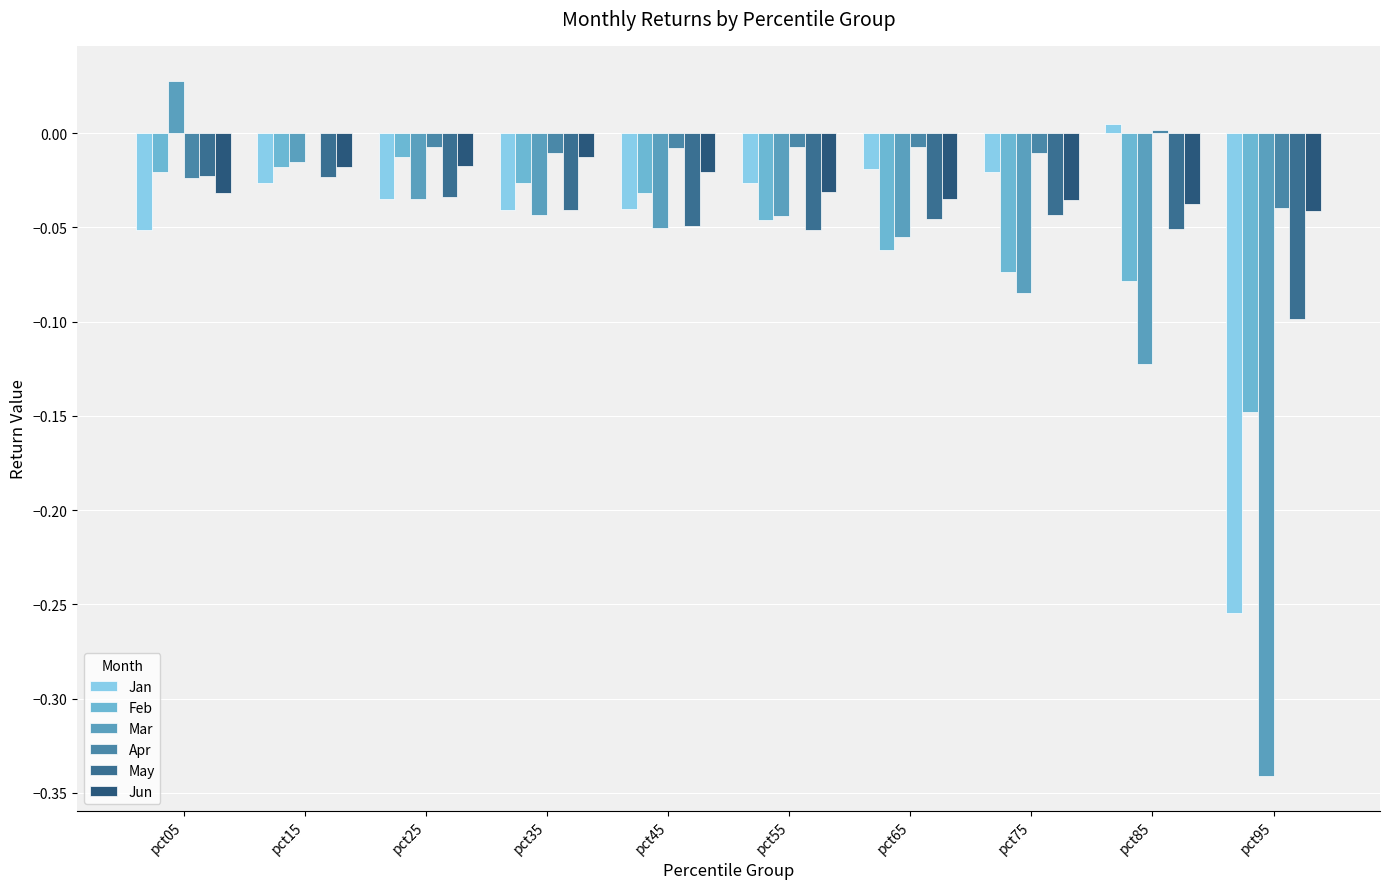

How many categories are shown in the chart?

10